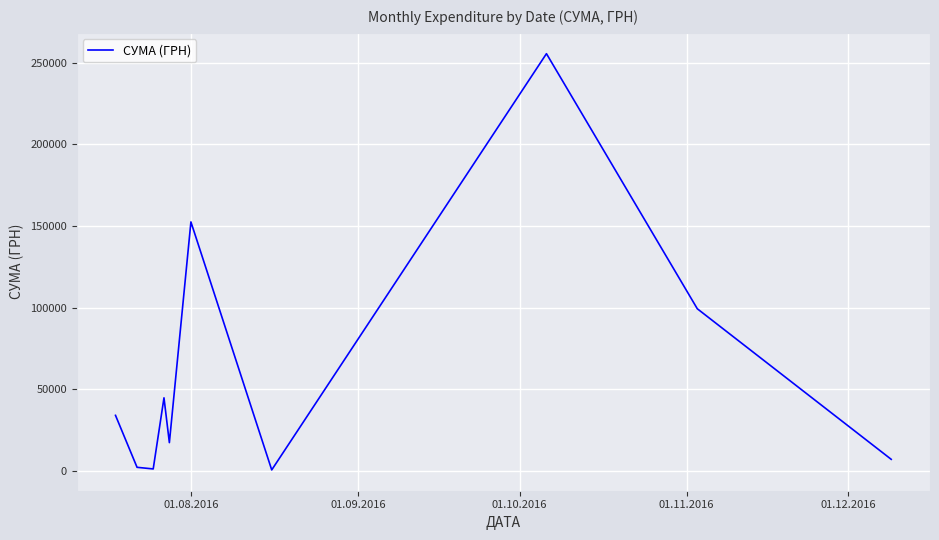

What is the difference between the maximum and minimum values?

254950.2